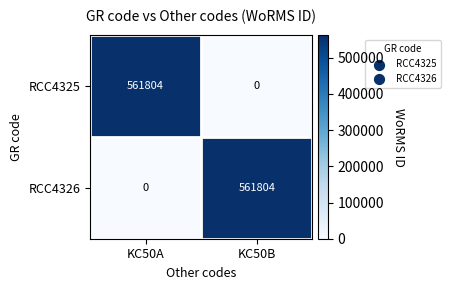

List the labels in order of RCC4325 value, smallest first.

KC50B, KC50A